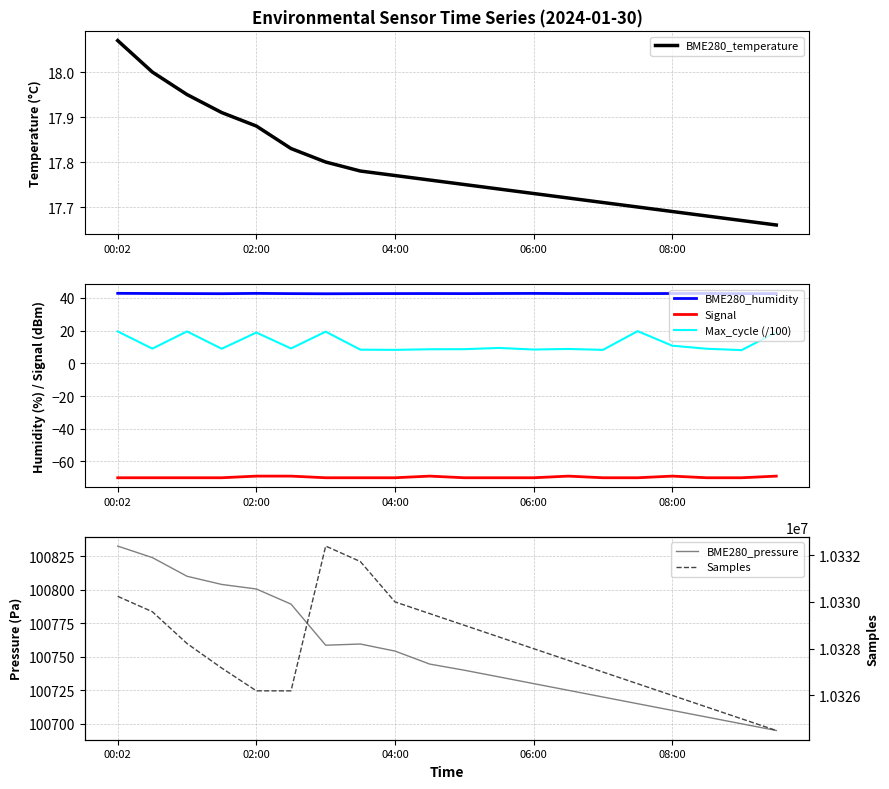

Which label corresponds to the smallest value in the chart?

00:02